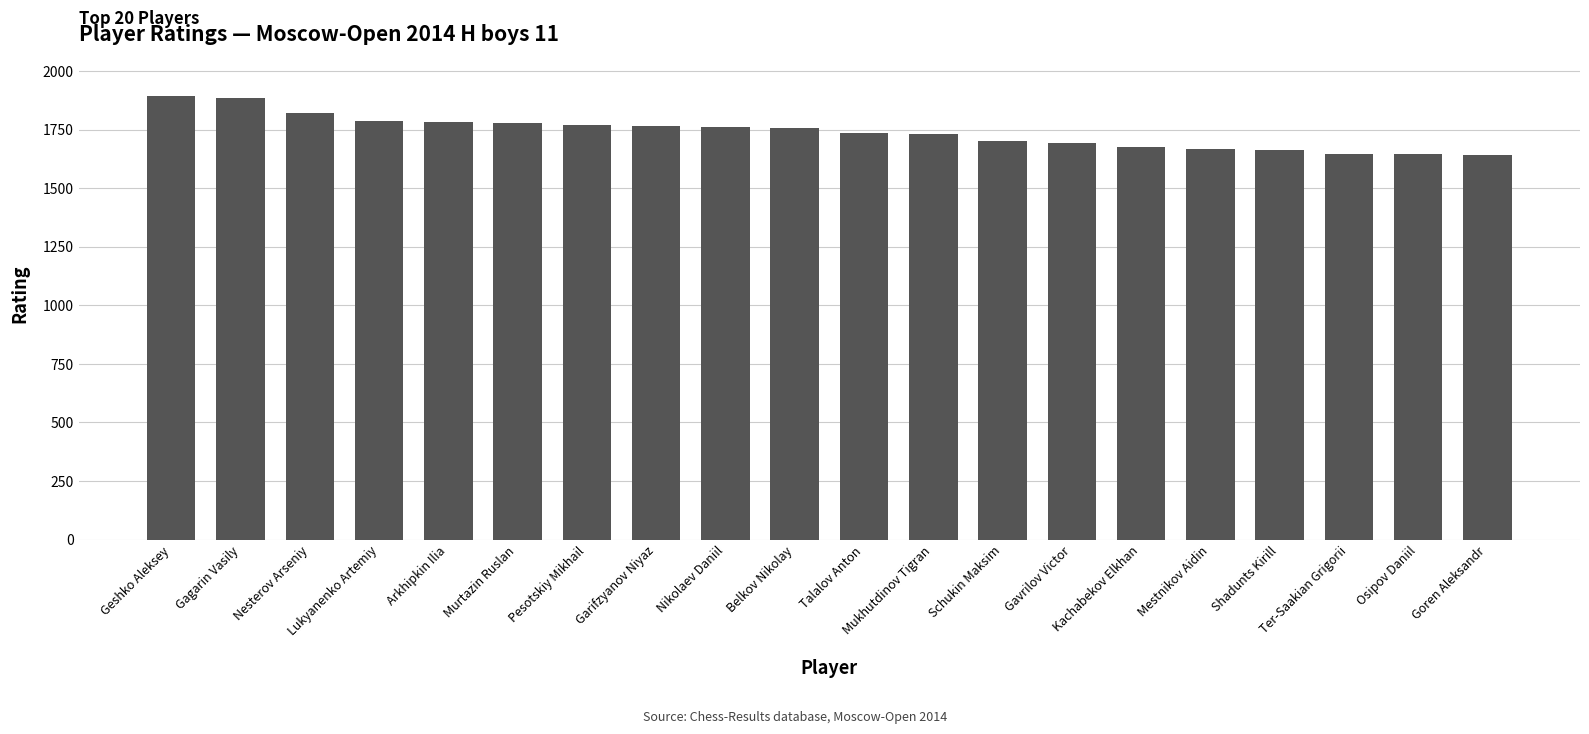

What is the change in value from Schukin Maksim to Shadunts Kirill?

-39